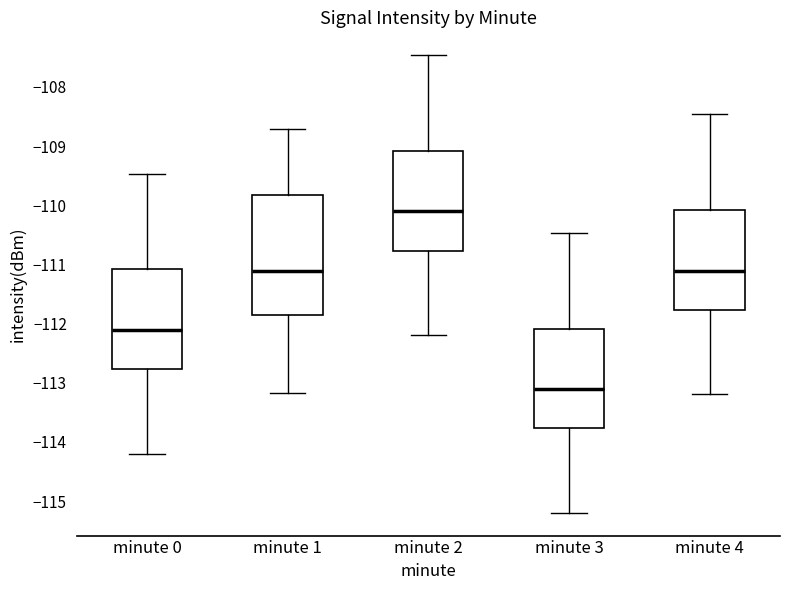

Comparing the boxes themselves (not the whiskers), which one is the tallest?

minute 1